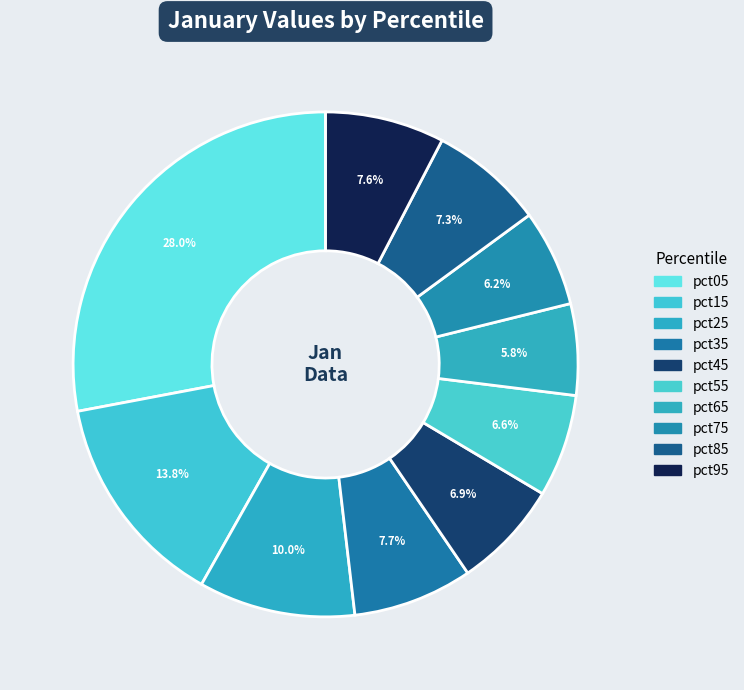

Count the number of slices in the pie.

10